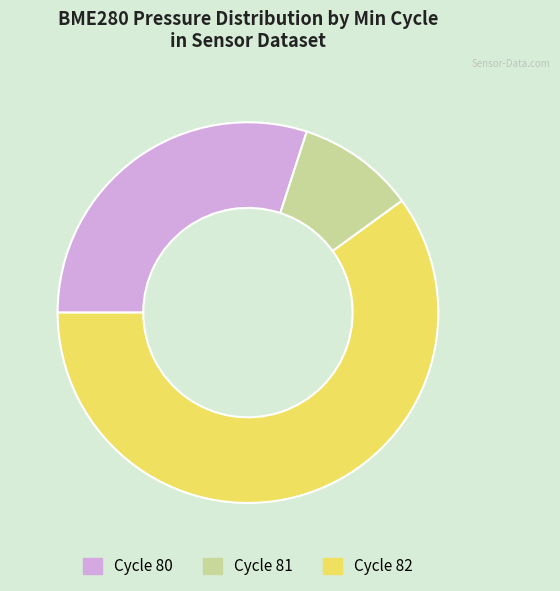

How many slices are in this pie chart?

3